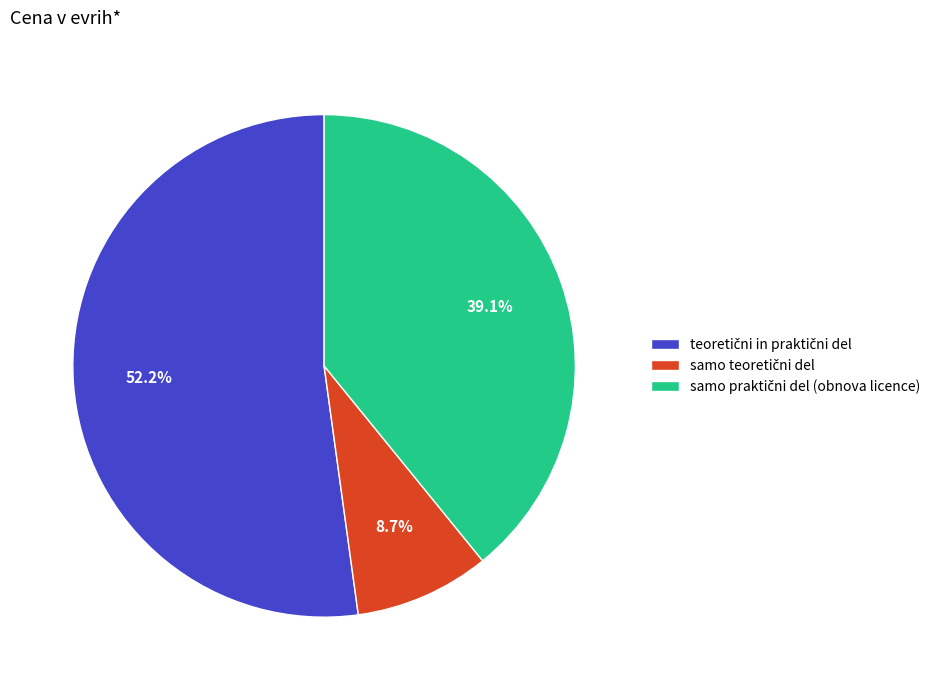

Is there a majority slice in this chart?

Yes